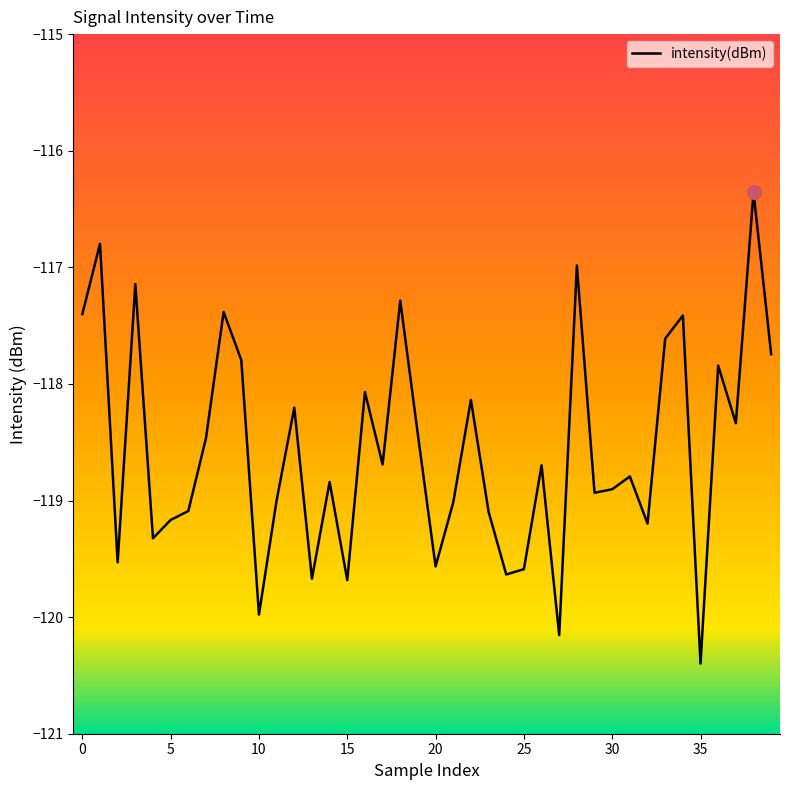

Reading left to right, extract all data points from this chart.

-117.4	-116.8	-119.5	-117.1	-119.3	-119.2	-119.1	-118.5	-117.4	-117.8	-120.0	-119.0	-118.2	-119.7	-118.8	-119.7	-118.1	-118.7	-117.3	-118.4	-119.6	-119.0	-118.1	-119.1	-119.6	-119.6	-118.7	-120.2	-117.0	-118.9	-118.9	-118.8	-119.2	-117.6	-117.4	-120.4	-117.8	-118.3	-116.4	-117.7